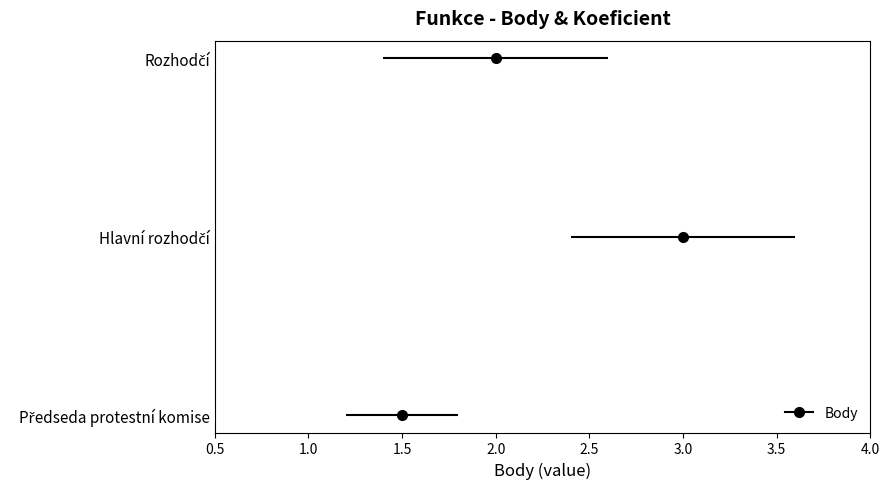

Does the chart have visible grid lines?

No